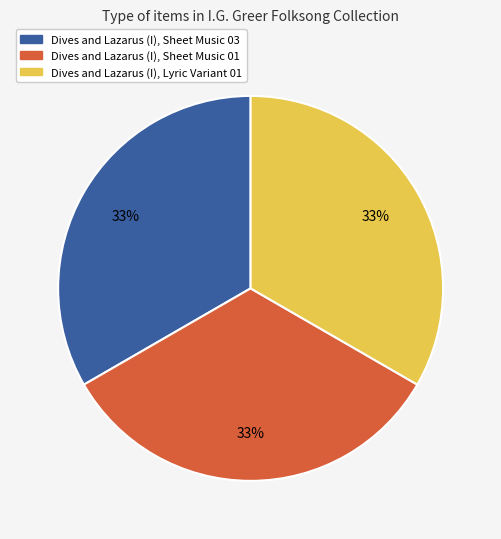

Combined, do Dives and Lazarus (I), Sheet Music 01 and Dives and Lazarus (I), Lyric Variant 01 account for over 50%?

Yes